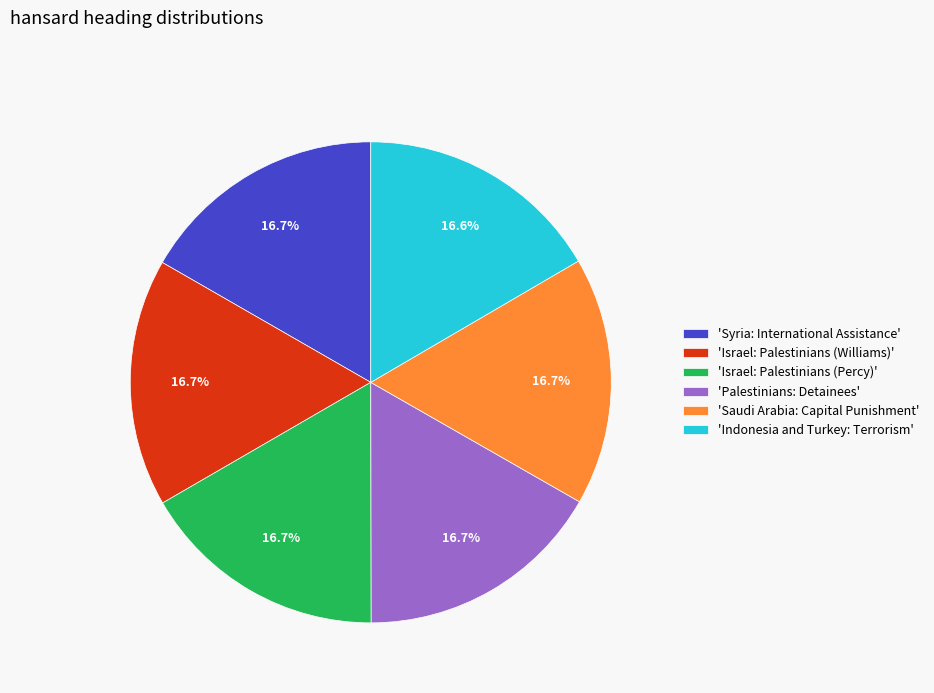

Approximately how many times larger is the value at 'Indonesia and Turkey: Terrorism' compared to 'Israel: Palestinians (Williams)'?

1.0